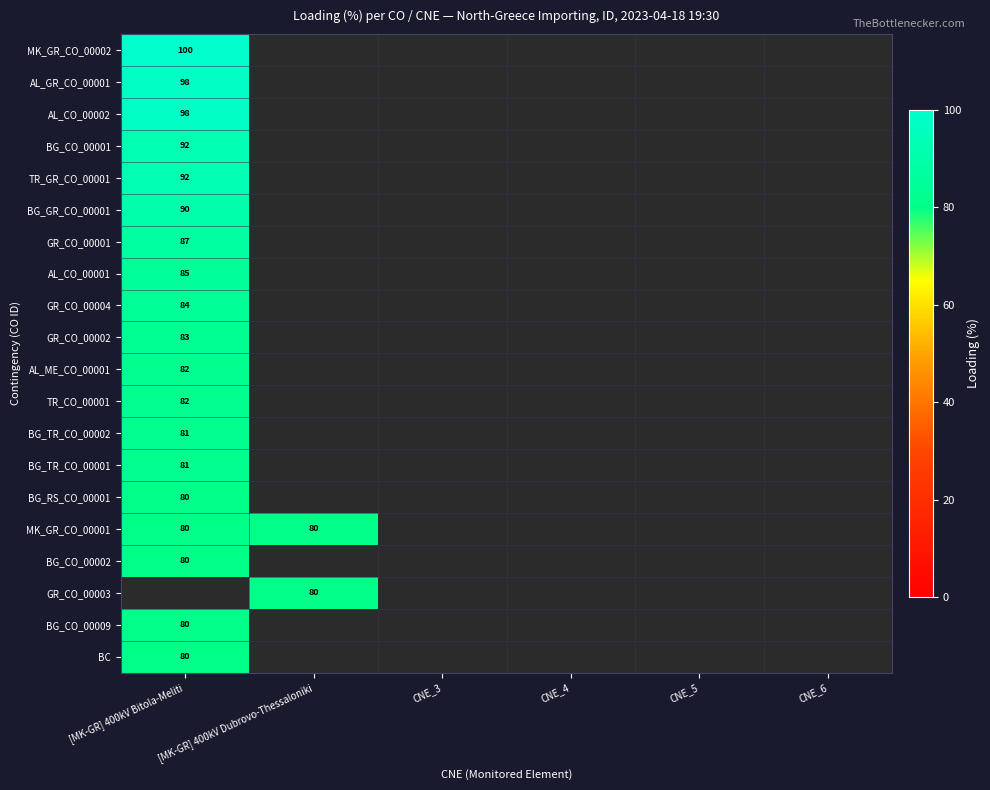

The AL_CO_00002 series shows 98 at [MK-GR] 400kV Bitola-Meliti. True or false?

True